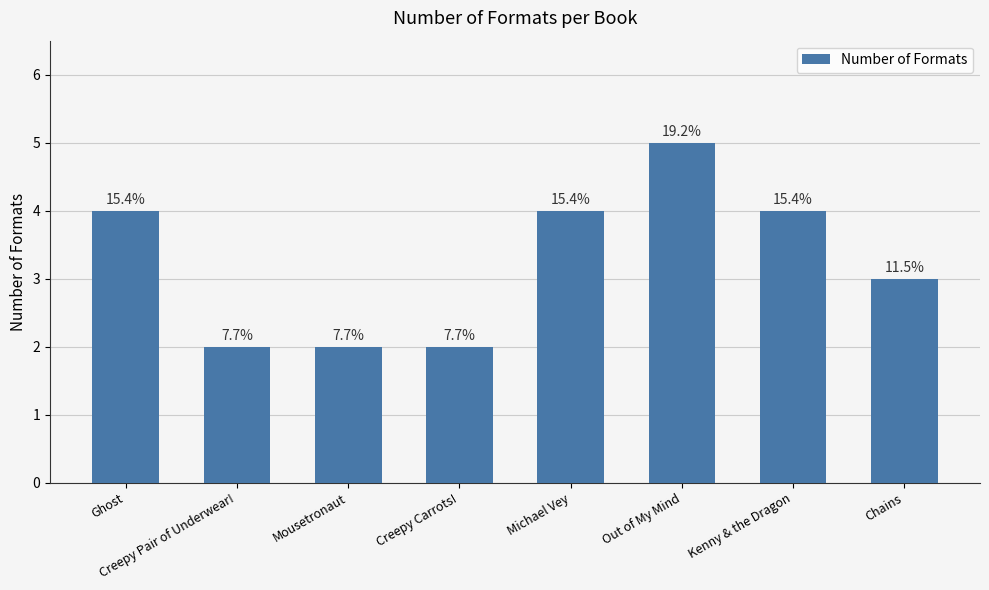

Reading left to right, list all the values displayed in this chart.

4	2	2	2	4	5	4	3